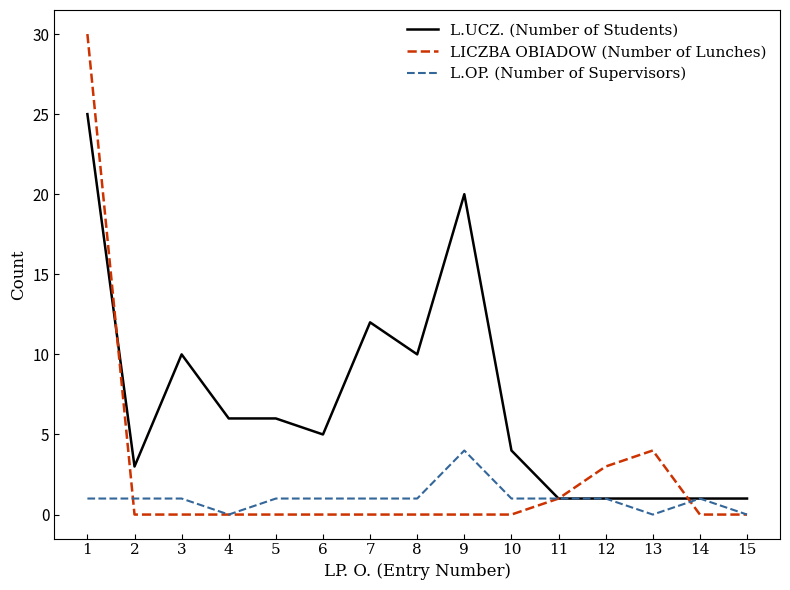

True or false: L.OP. (Number of Supervisors) has a value of 1 at 5.

True